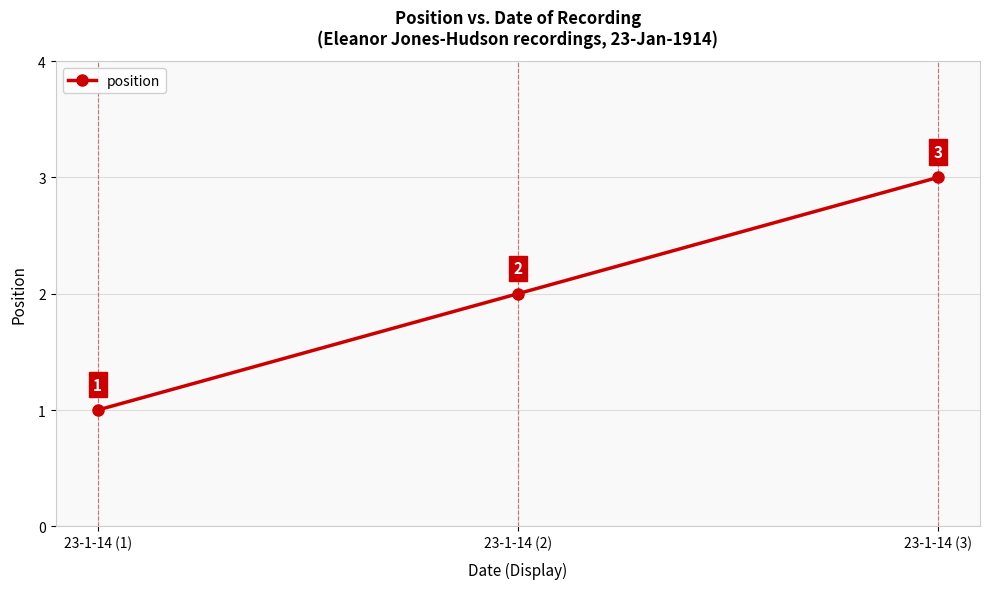

How many lines are shown in the chart?

1